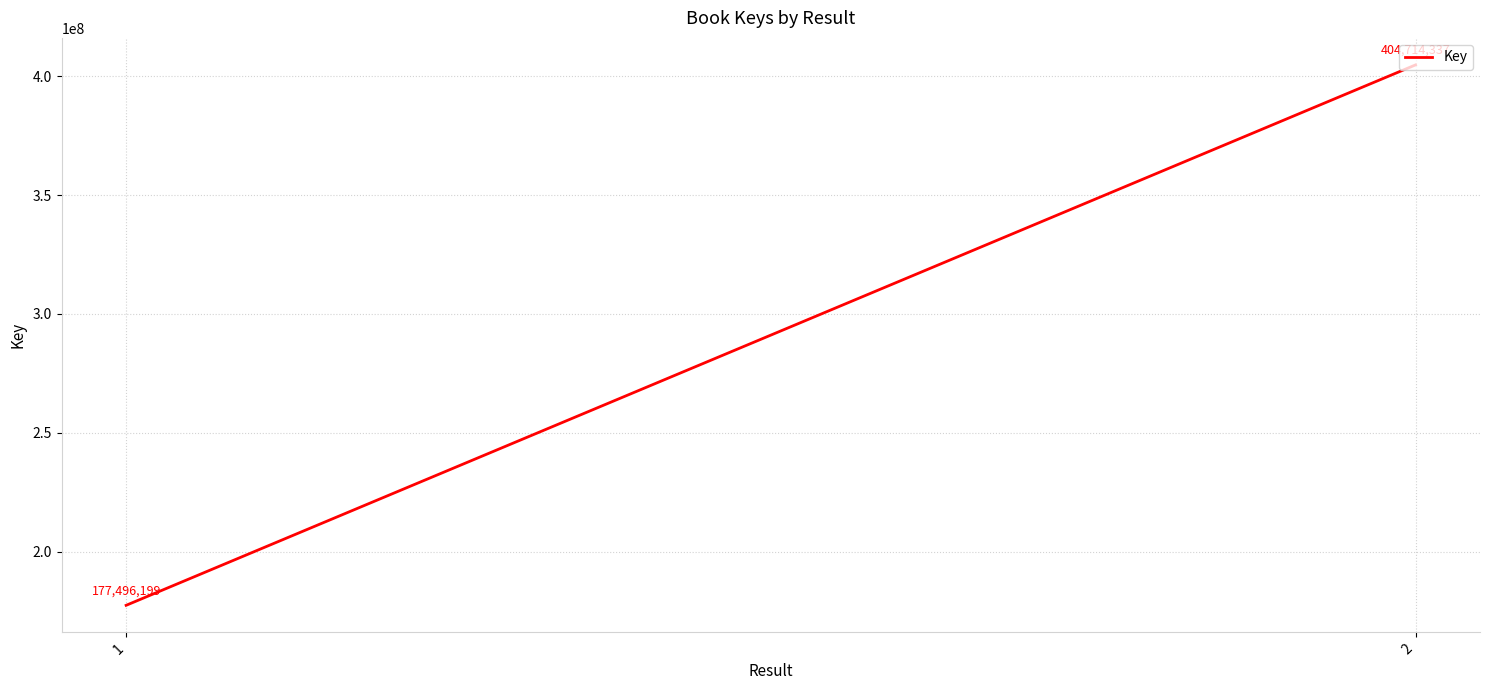

What is the difference between the maximum and minimum values?

227218138